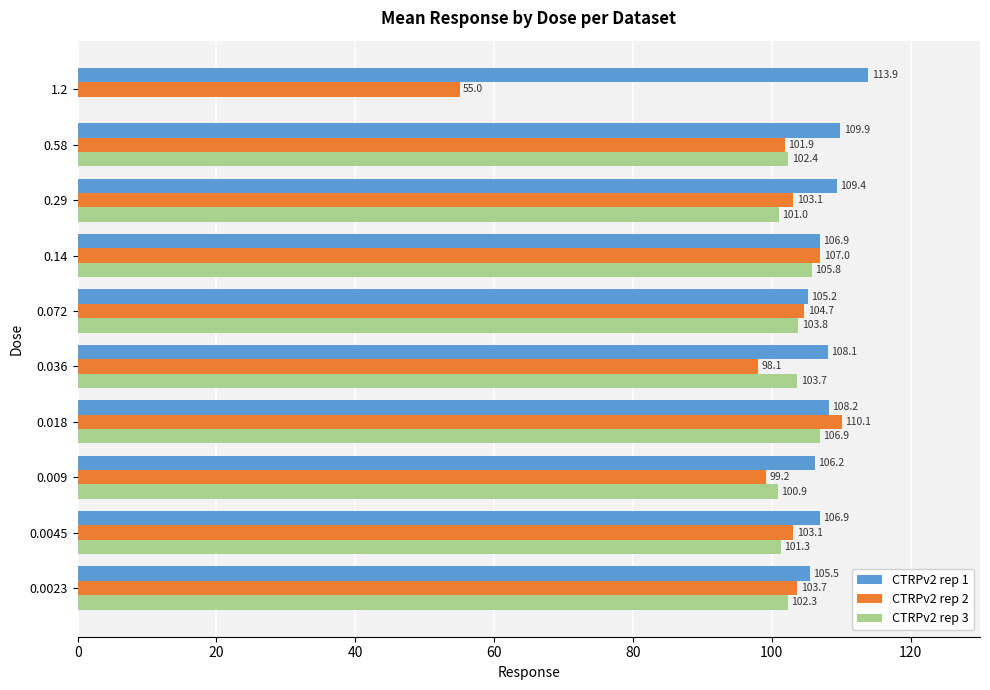

Which series changed the most between 0.0023 and 0.0045?

CTRPv2 rep 1